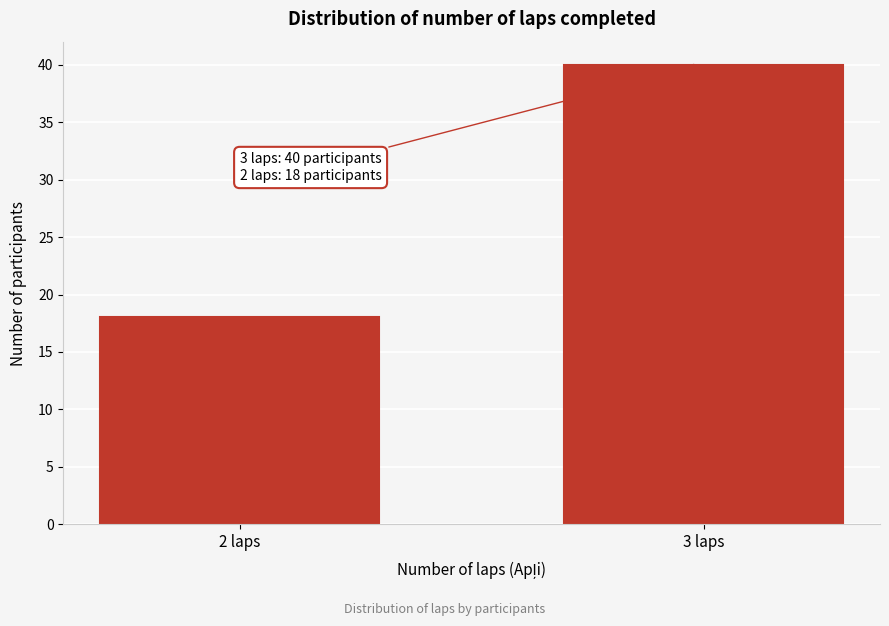

Reading right to left, list all the values displayed in this chart.

3 laps=40	2 laps=18